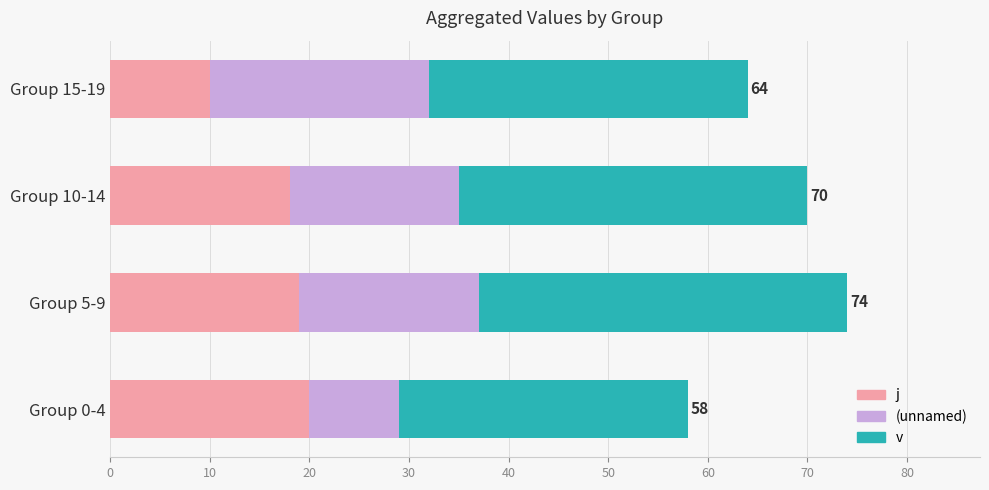

At which category is the sum across all series the highest?

Group 5-9